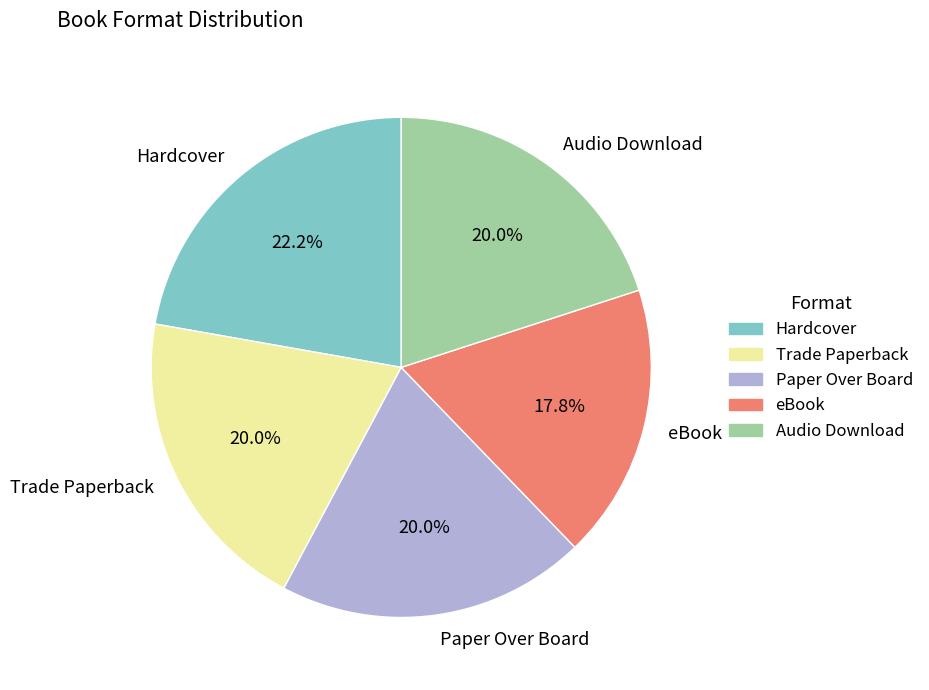

True or false: eBook accounts for 23% of the total.

False